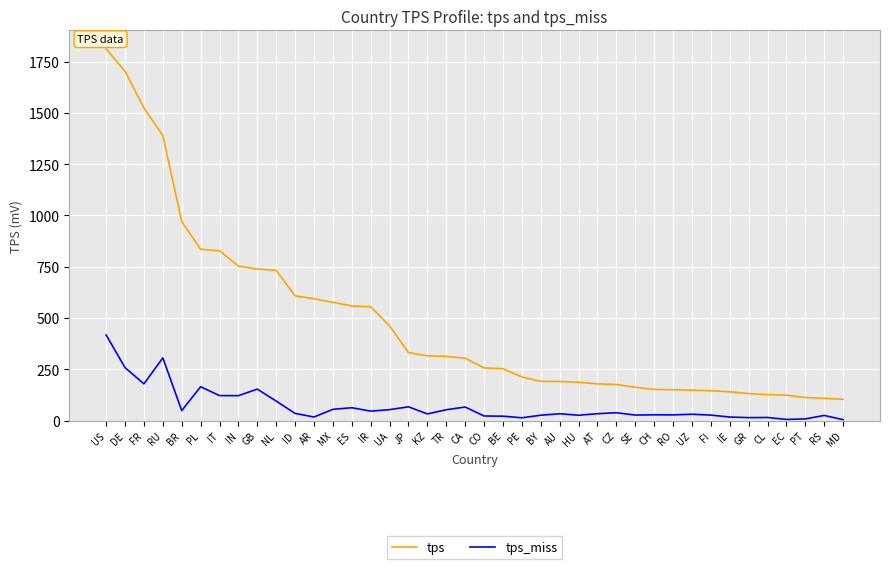

What is the spread (max minus min) of values at FI?

118.8